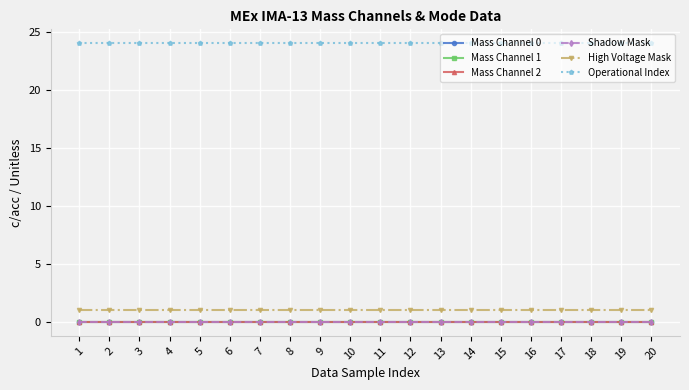

True or false: Mass Channel 0 and Mass Channel 2 intersect in this chart.

False